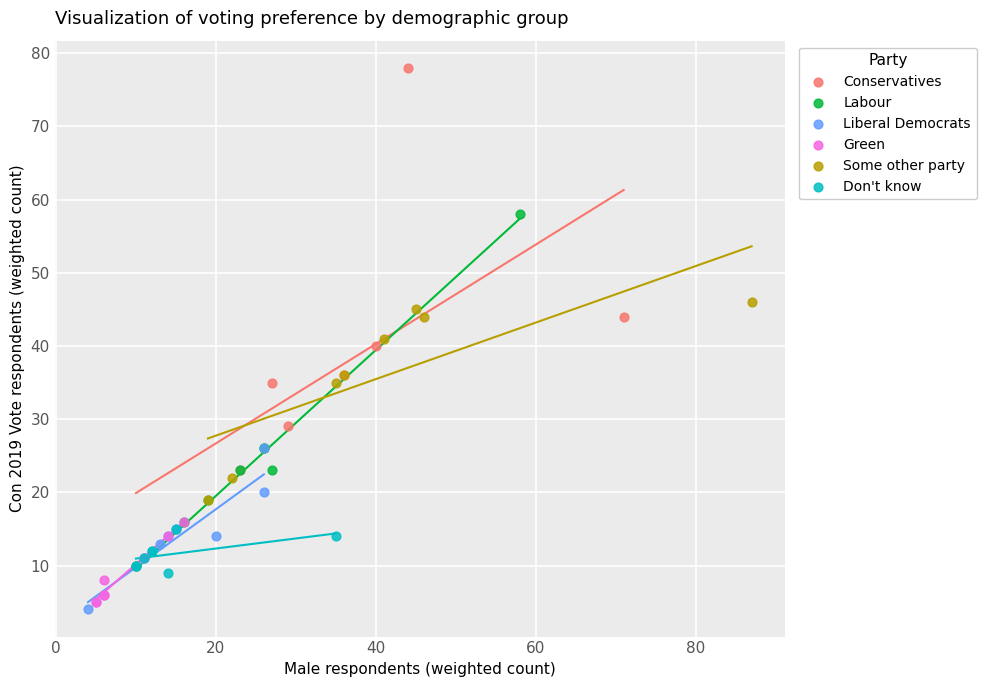

Which series reaches the maximum Y coordinate?

Conservatives